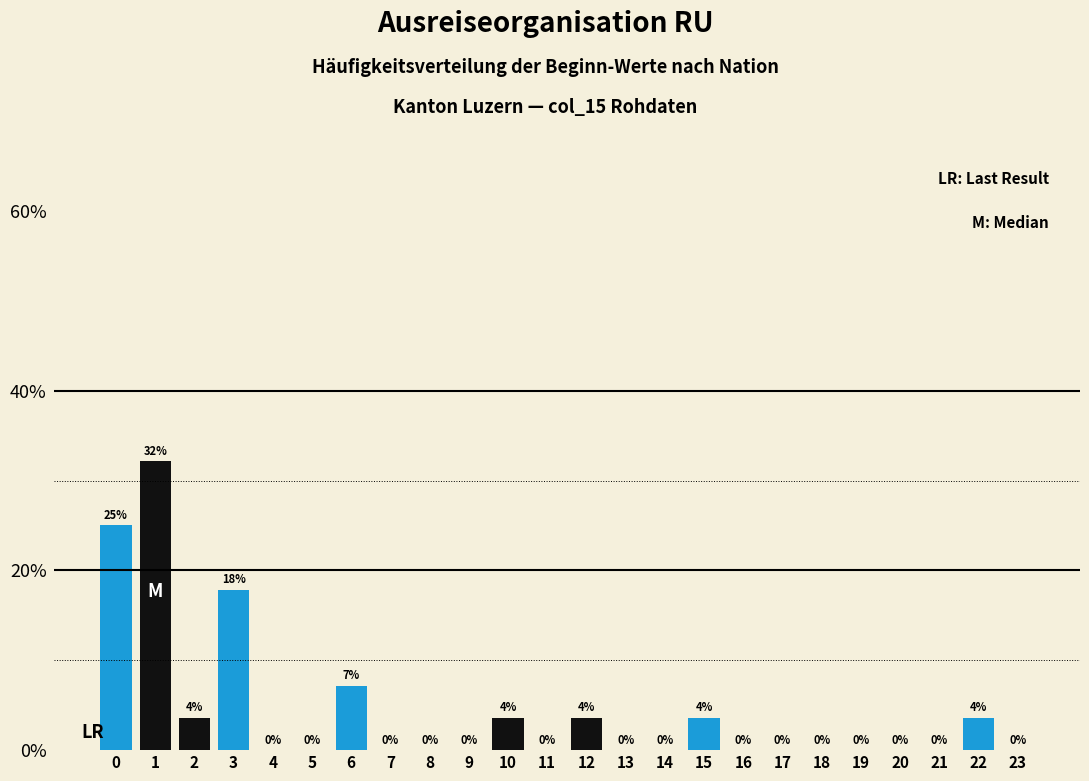

True or false: the data shows 18.7 at 5.

False